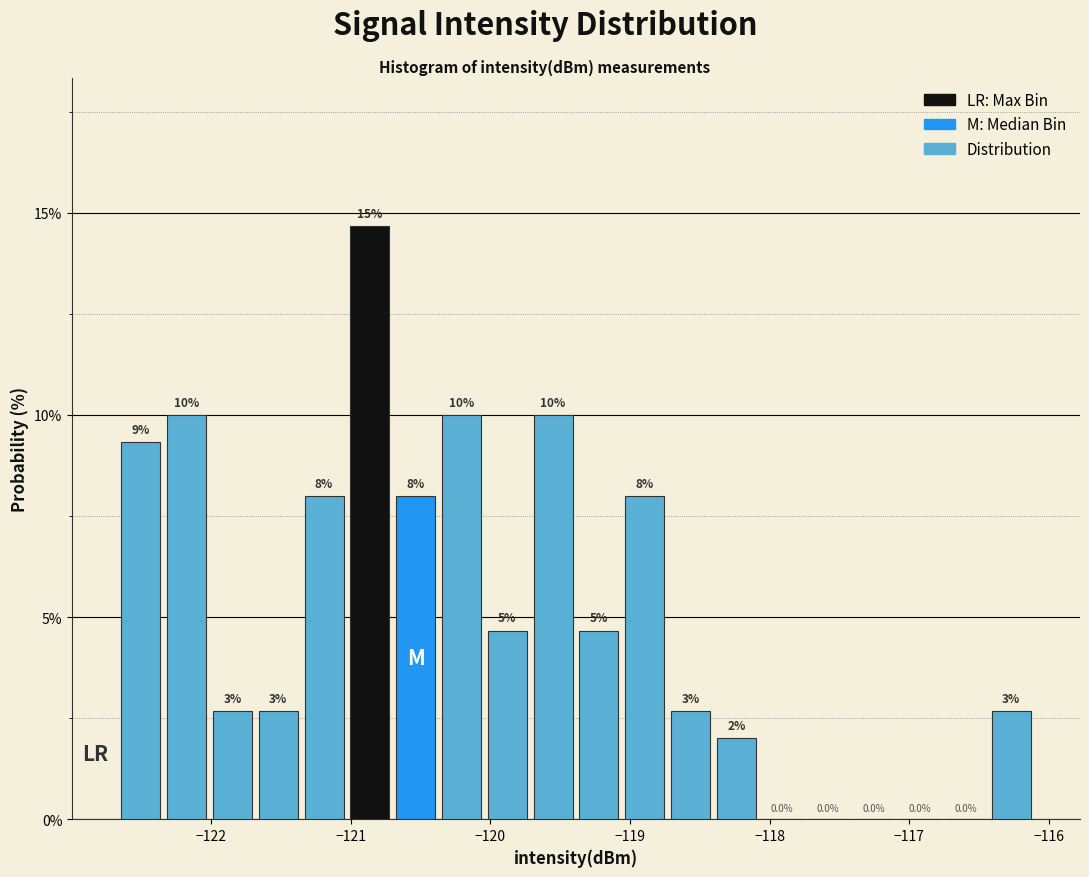

Read against the x-axis, roughly where is the centre of the tallest bar?

-120.9